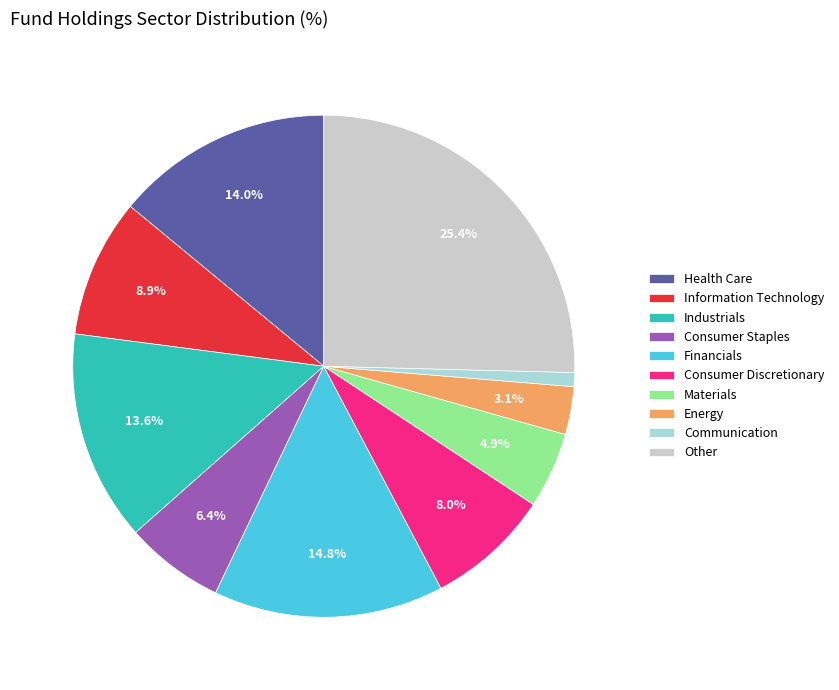

How many slices are in this pie chart?

10